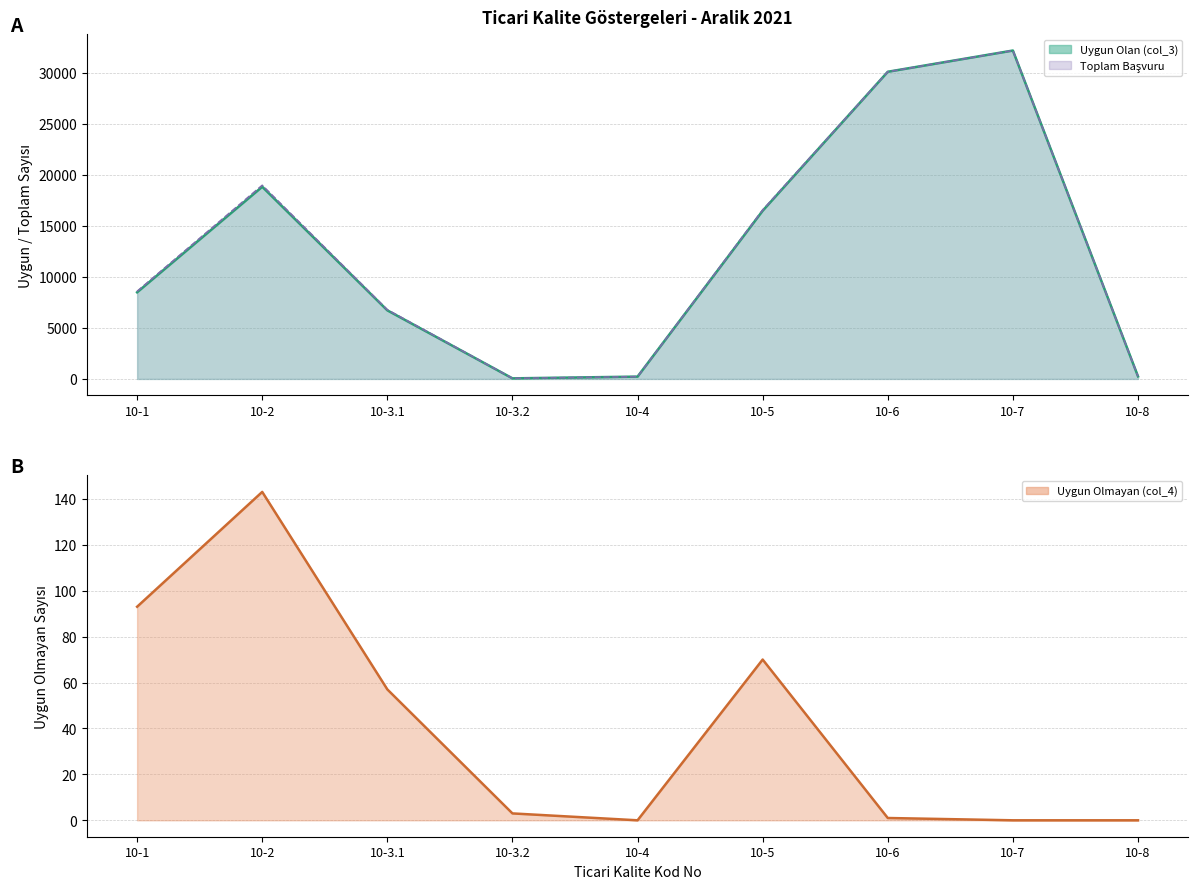

True or false: Toplam Başvuru and Uygun Olmayan (col_4) intersect in this chart.

False